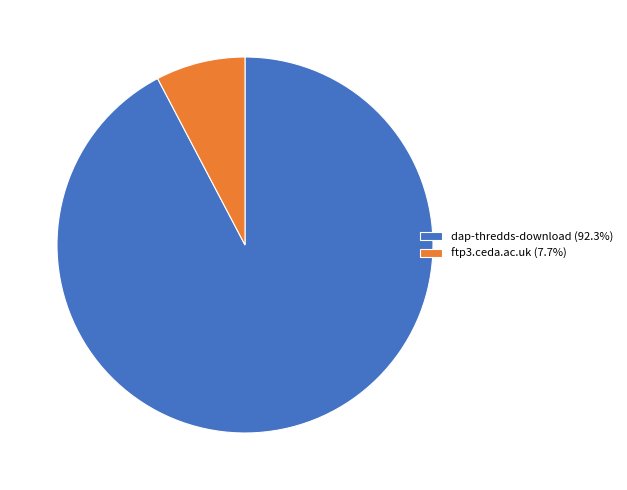

What is the ratio of the value at dap-thredds-download (92.3%) to the value at ftp3.ceda.ac.uk (7.7%)?

12.0